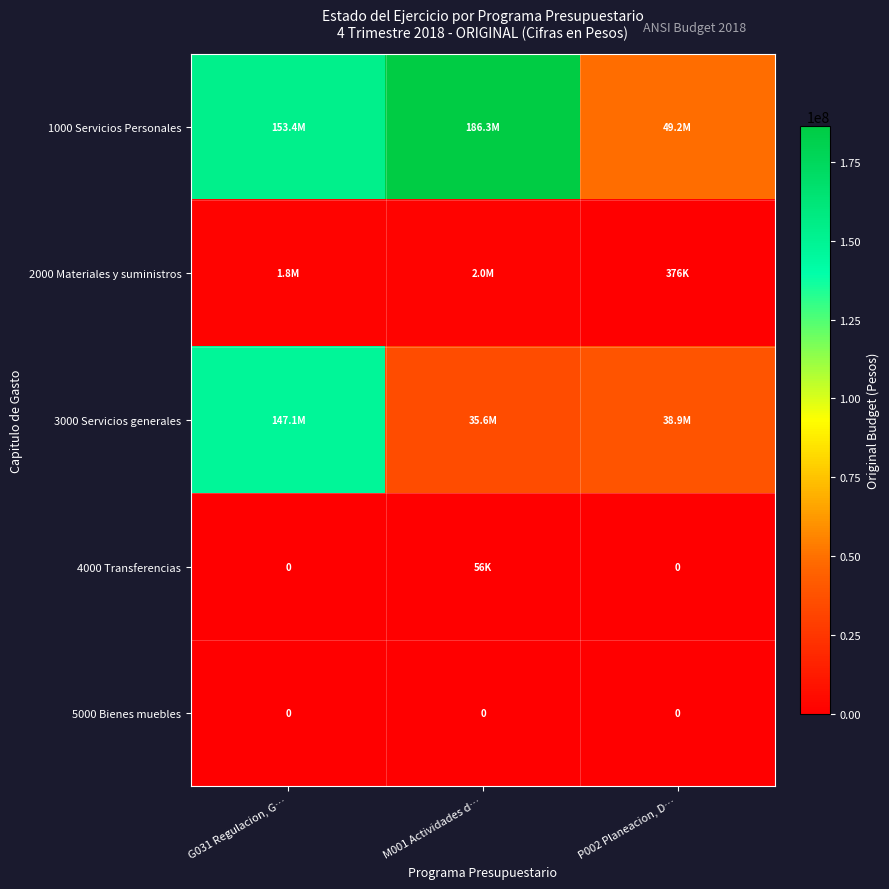

The value of 1000 Servicios Personales at P002 Planeacion, D… is 49174779. True or false?

True